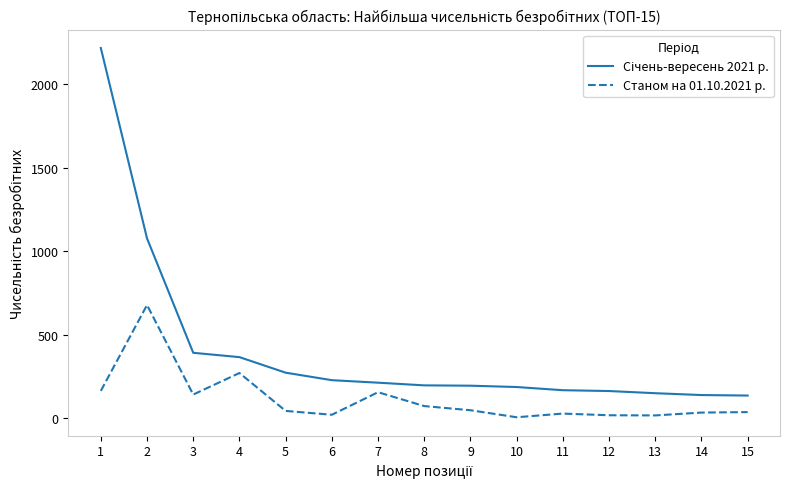

Which category has the lowest value in the Січень-вересень 2021 р. series?

15